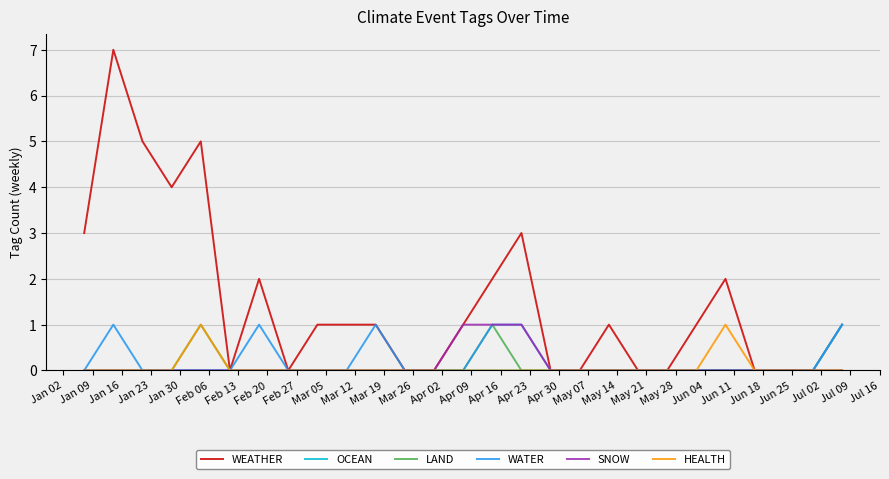

Which series has the largest total across all categories?

WEATHER